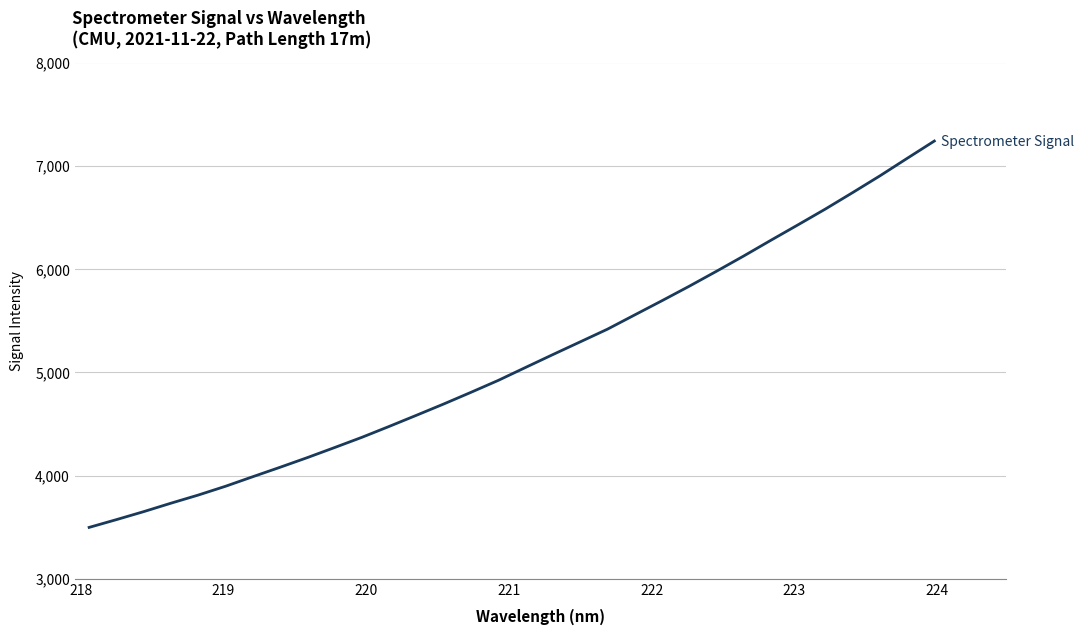

What is the difference between the maximum and minimum values?

3741.8